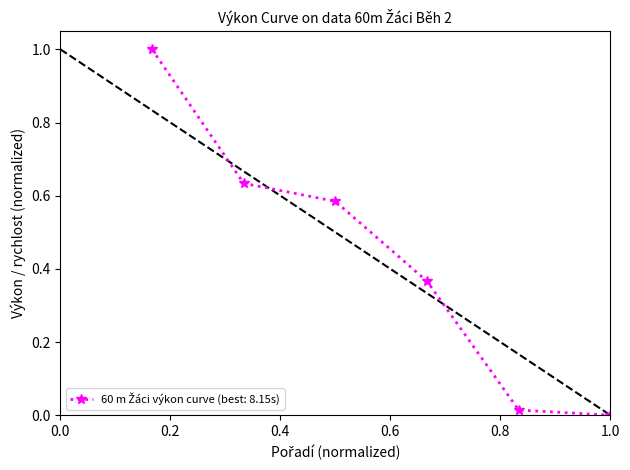

Does the chart display data point markers on the line(s)?

Yes